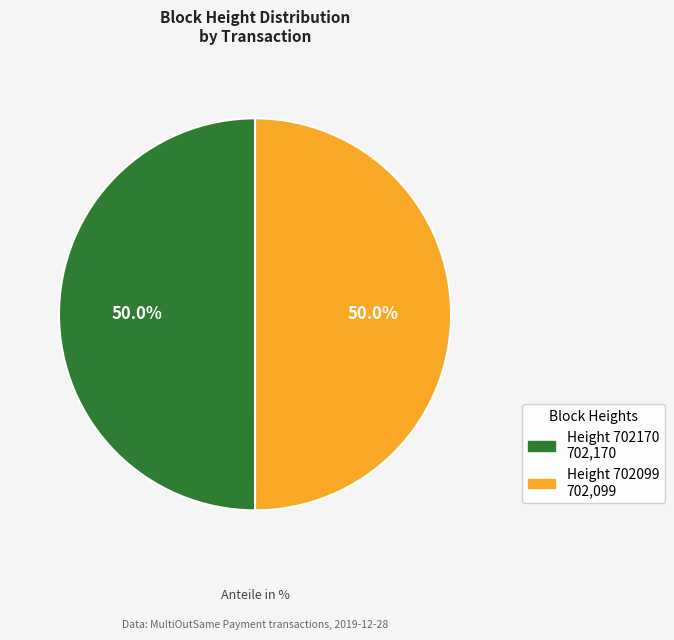

How many slices are in this pie chart?

2